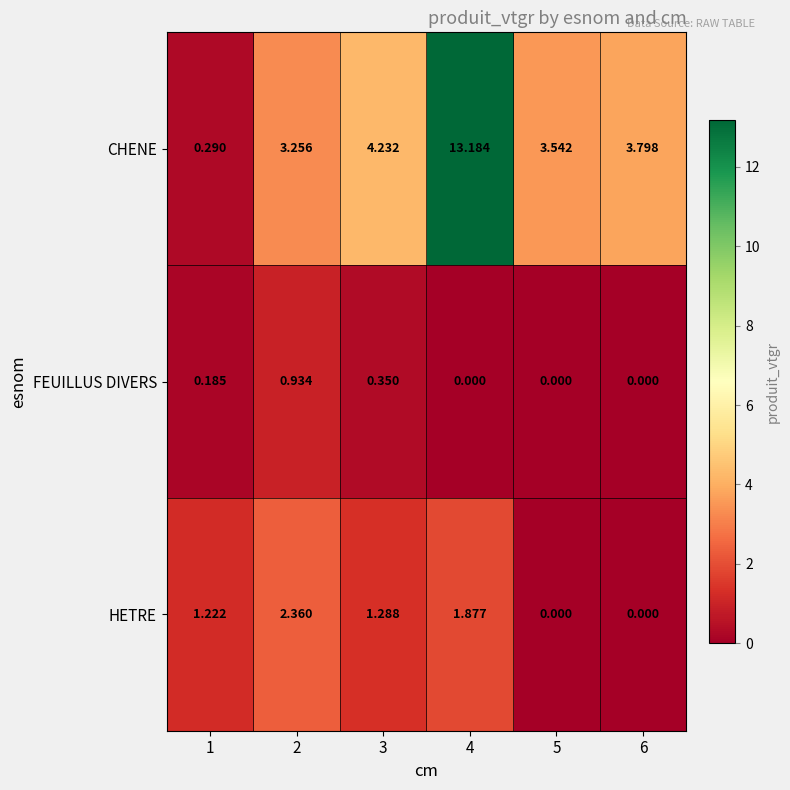

Which series has the largest total across all categories?

CHENE